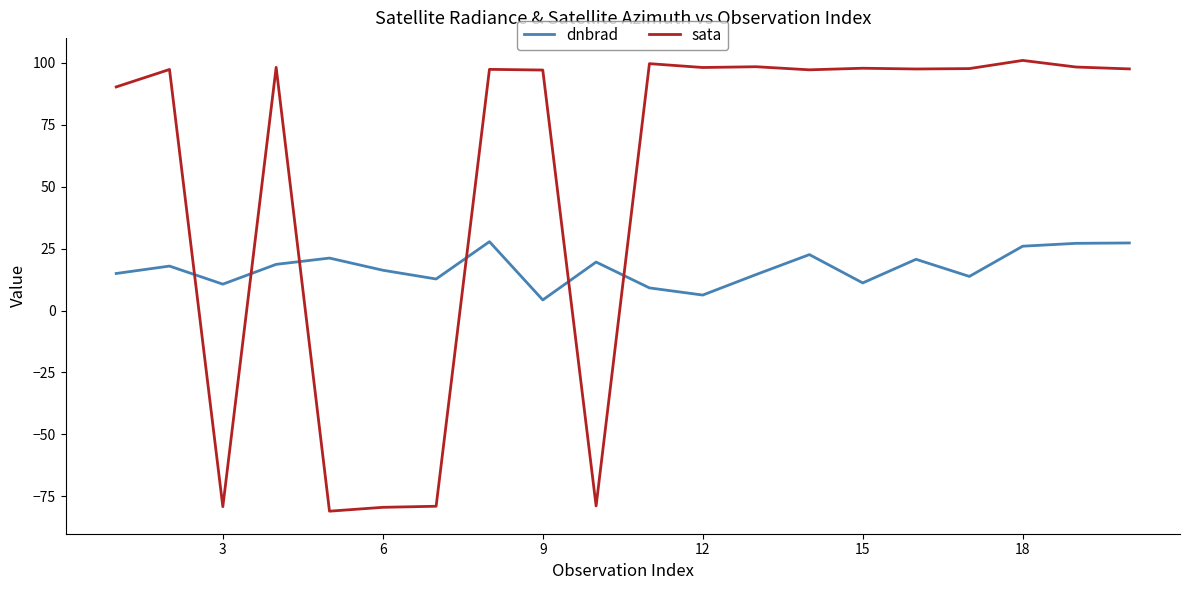

What is the difference between the maximum and minimum values in the dnbrad series?

23.5